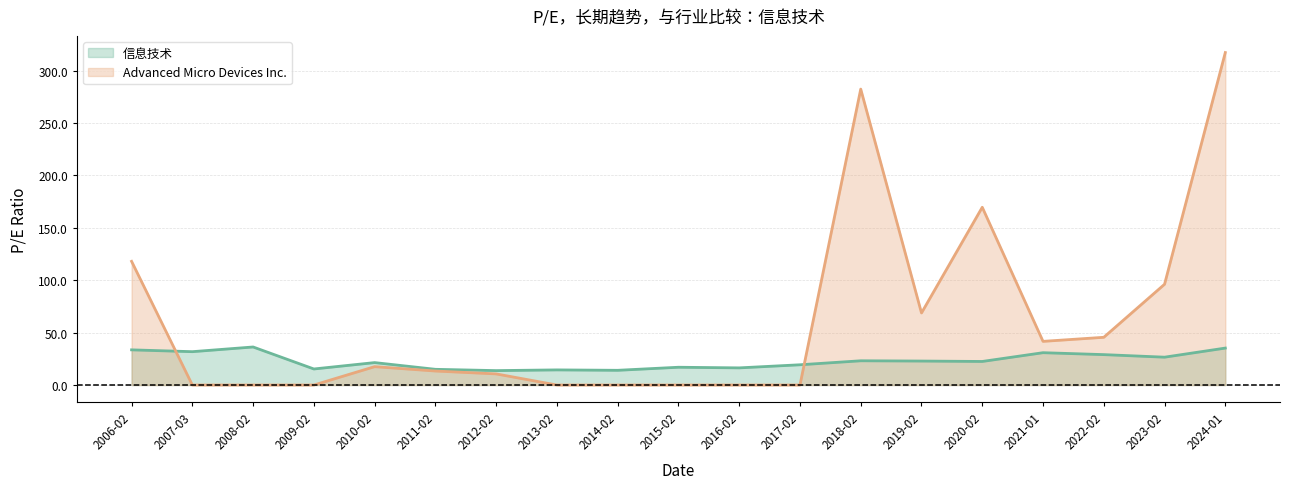

Which series has the largest range (max minus min)?

Advanced Micro Devices Inc.